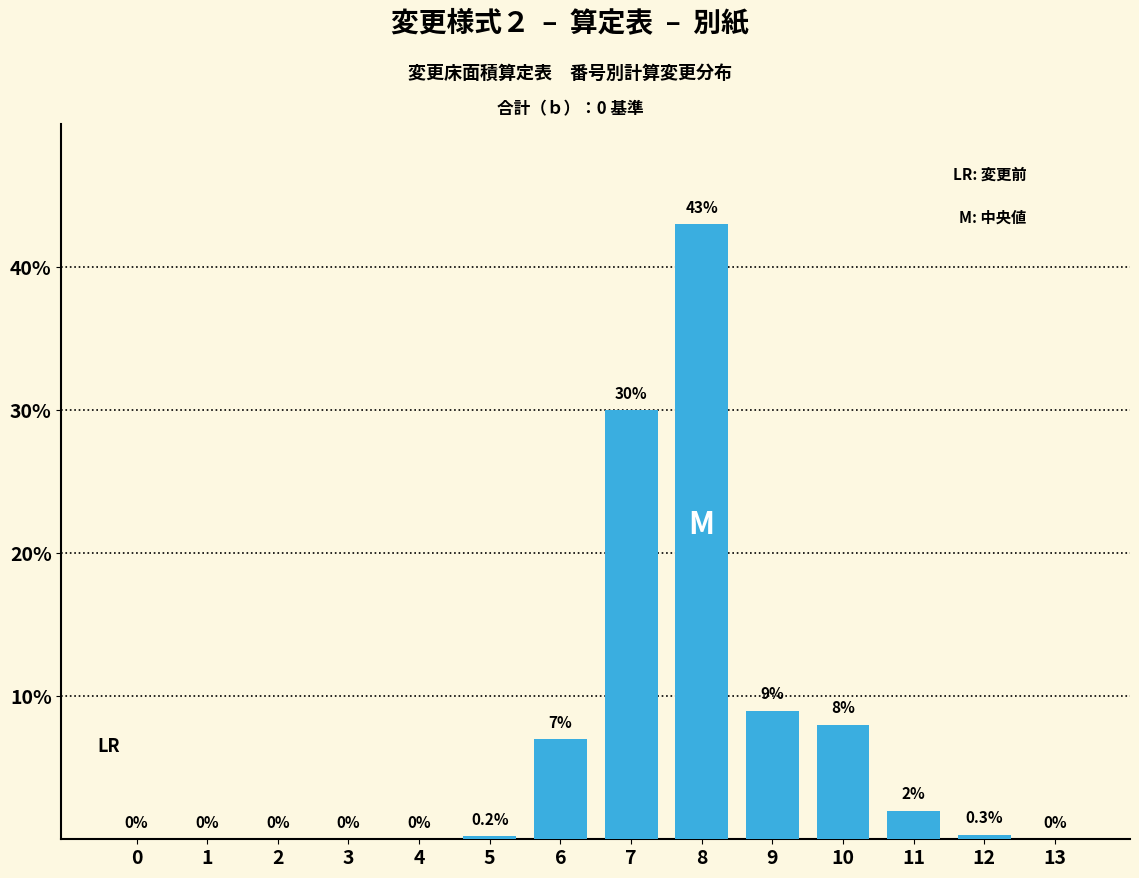

Reading right to left, transcribe all the data shown in this chart.

13=0.0	12=0.3	11=2.0	10=8.0	9=9.0	8=43.0	7=30.0	6=7.0	5=0.2	4=0.0	3=0.0	2=0.0	1=0.0	0=0.0